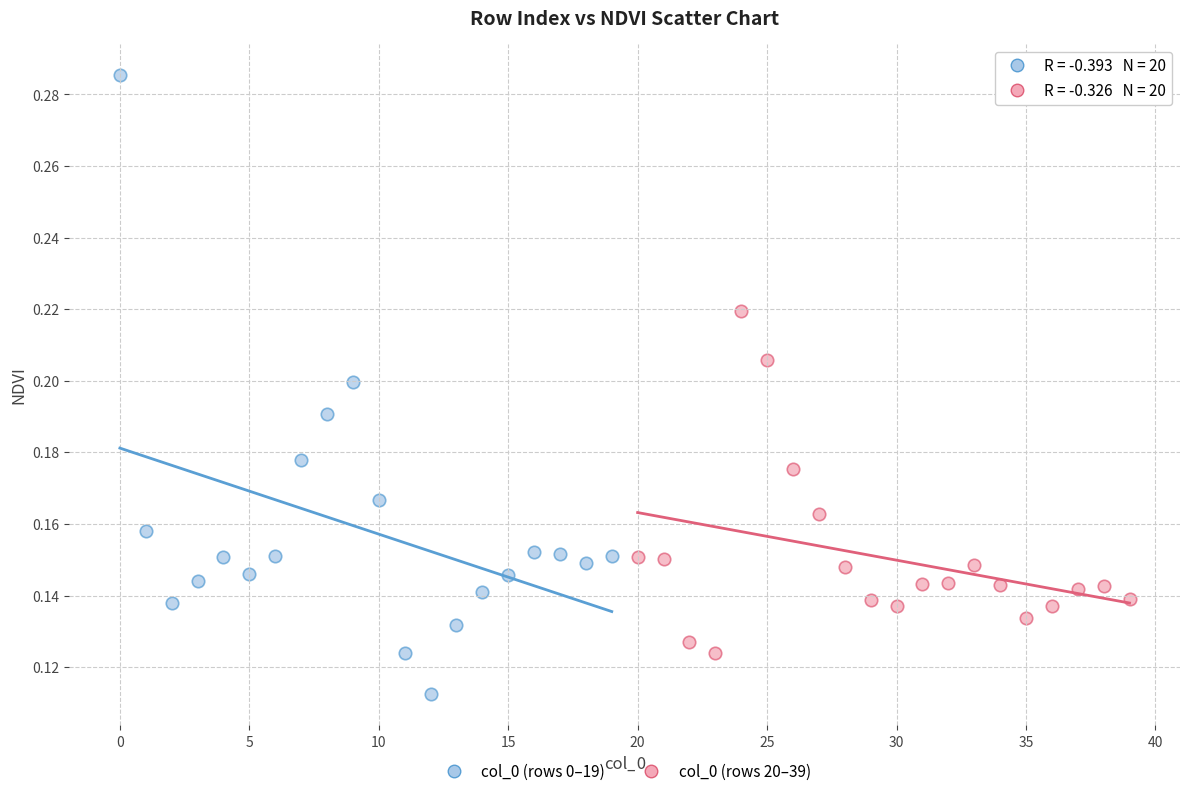

Which series has the widest spread of Y values?

col_0 (rows 0–19)